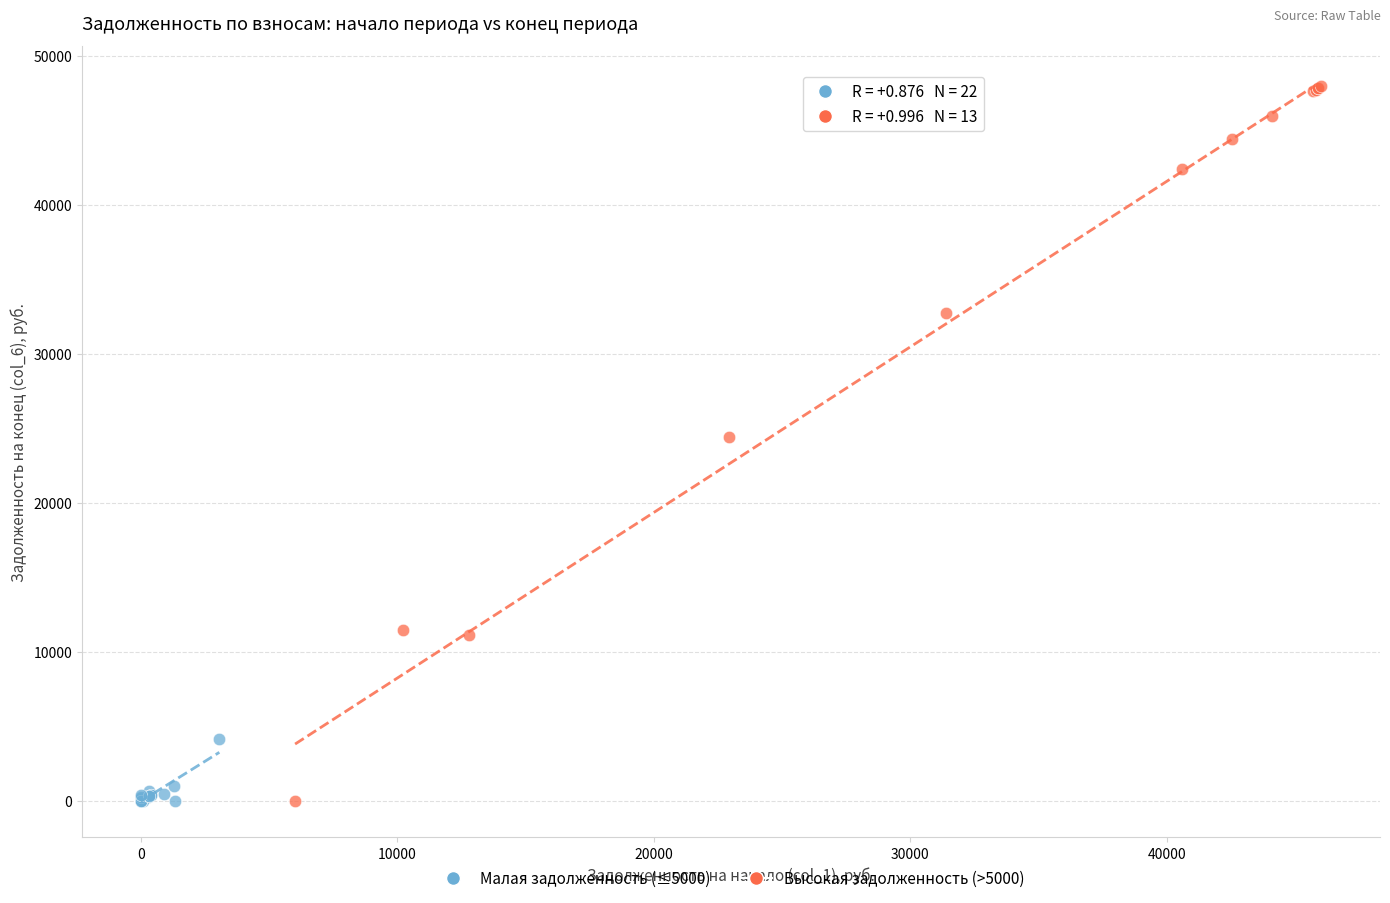

Which series contains the highest Y value?

Высокая задолженность (>5000)